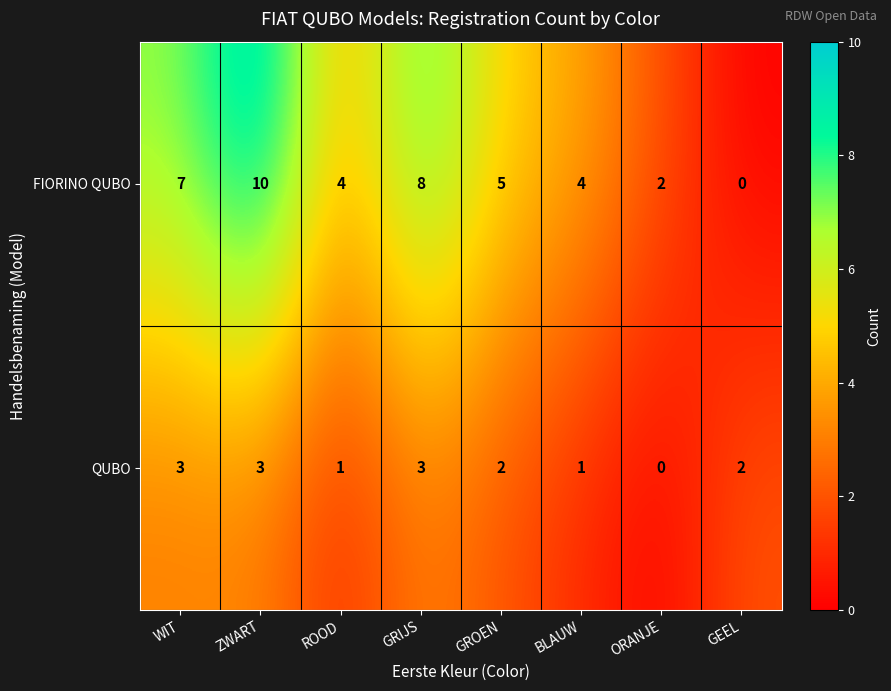

Count the QUBO values in the range 1 to 3.

7